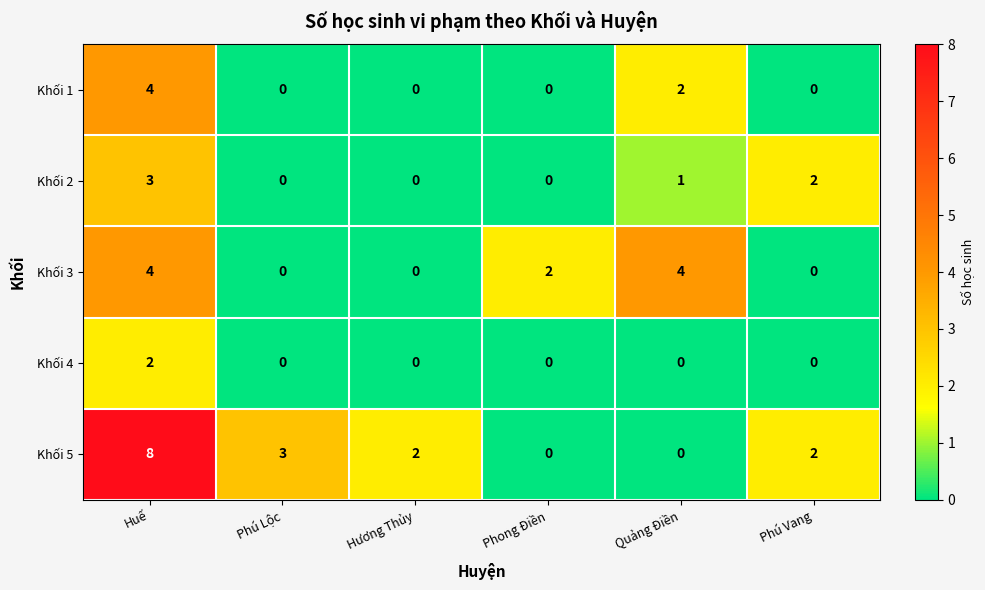

What is the total value across all series at Huế?

21